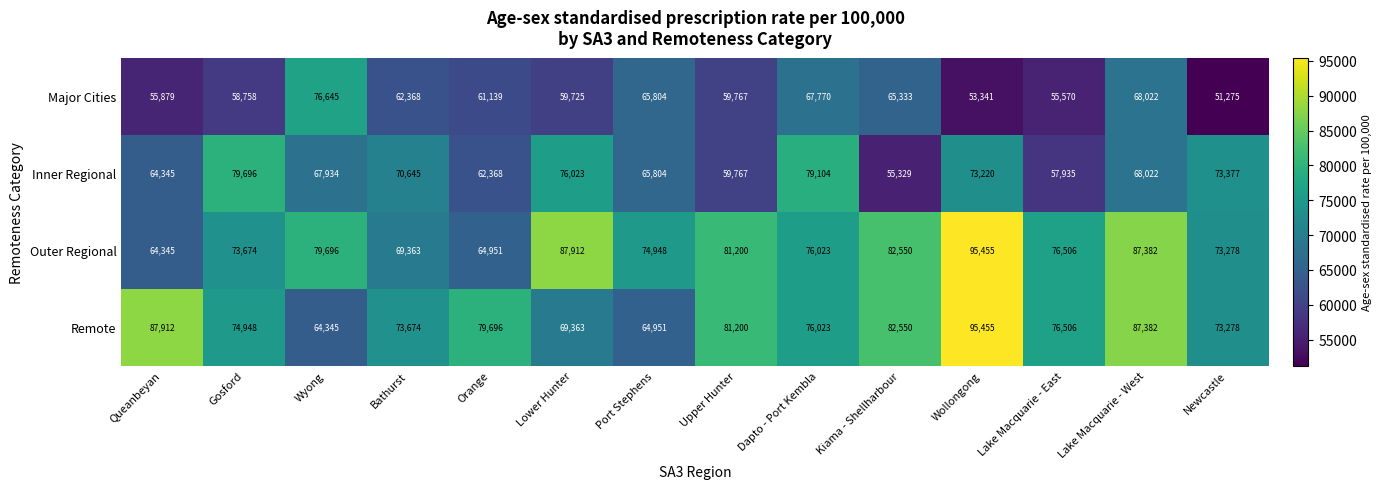

What is the sum of the Inner Regional values at Upper Hunter and Orange?

122135